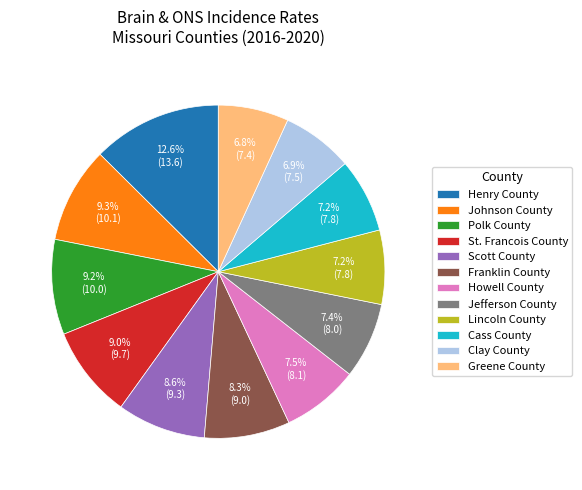

Does Henry County represent more than half of the total?

No